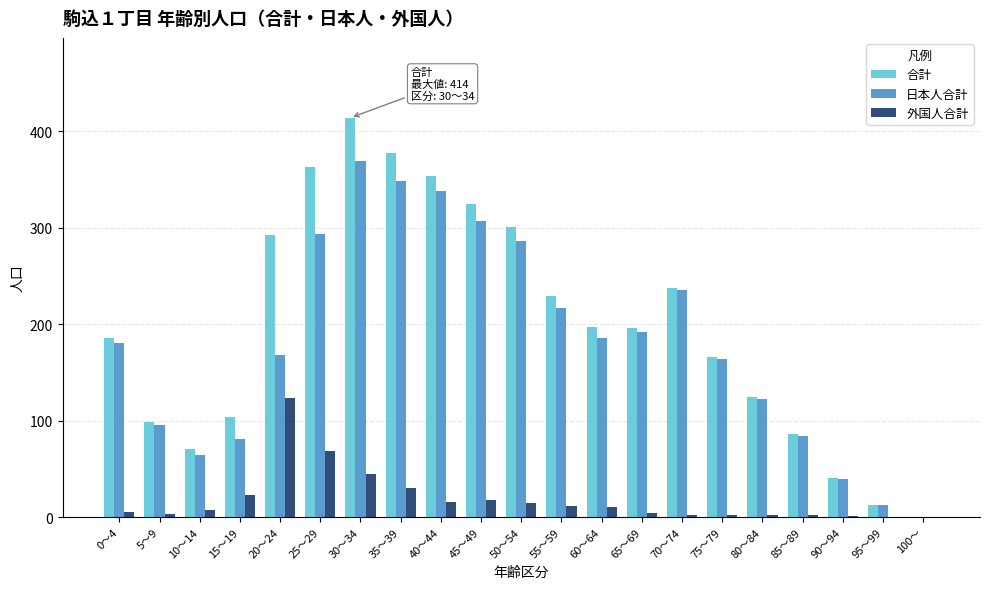

True or false: 日本人合計 has a value of 129 at 85～89.

False